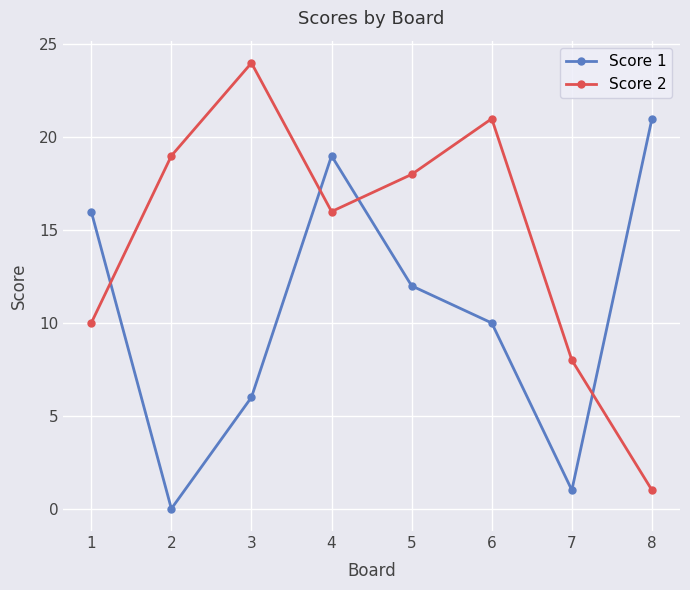

Count the number of data series in this chart.

2